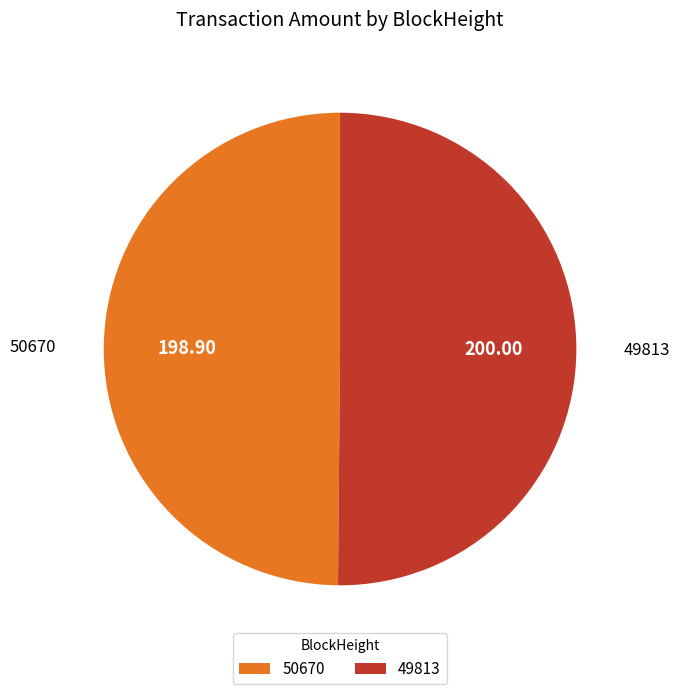

How many slices are in this pie chart?

2